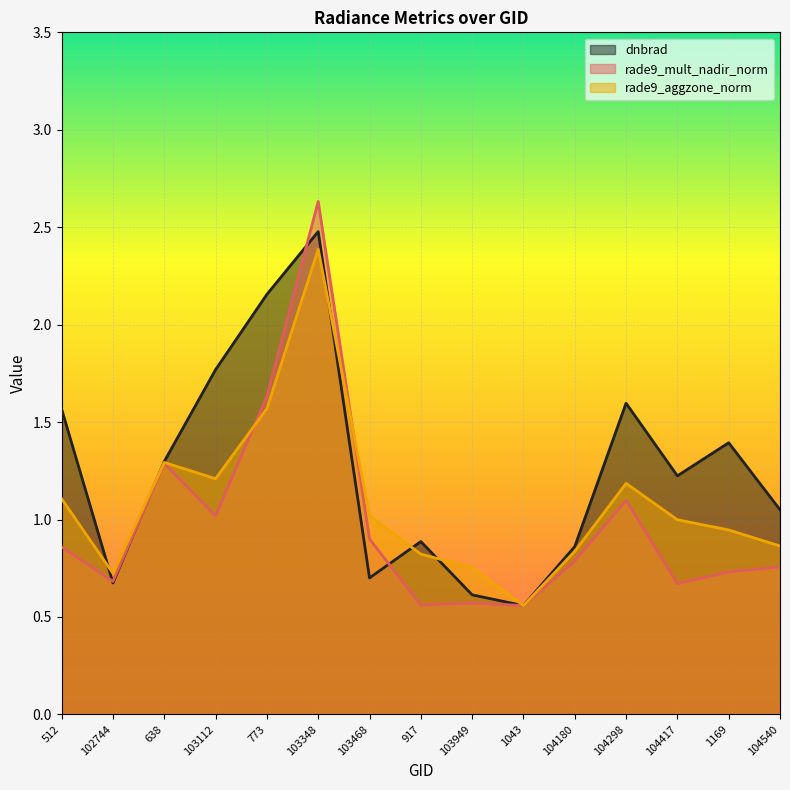

What is the total value across all series at 103468?

2.6